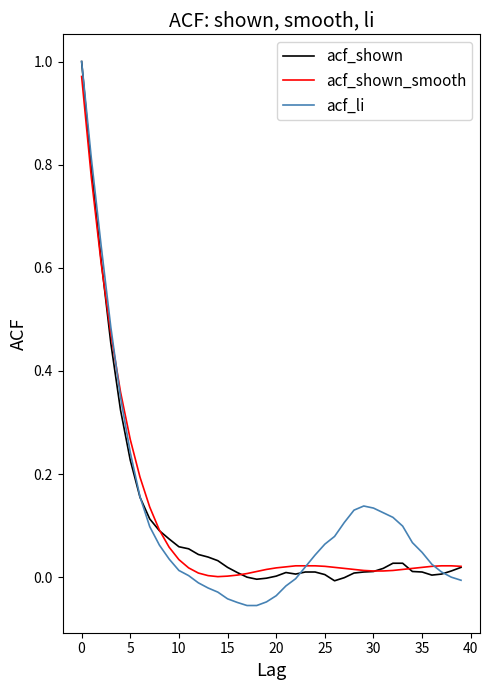

Which series has the largest range (max minus min)?

acf_li